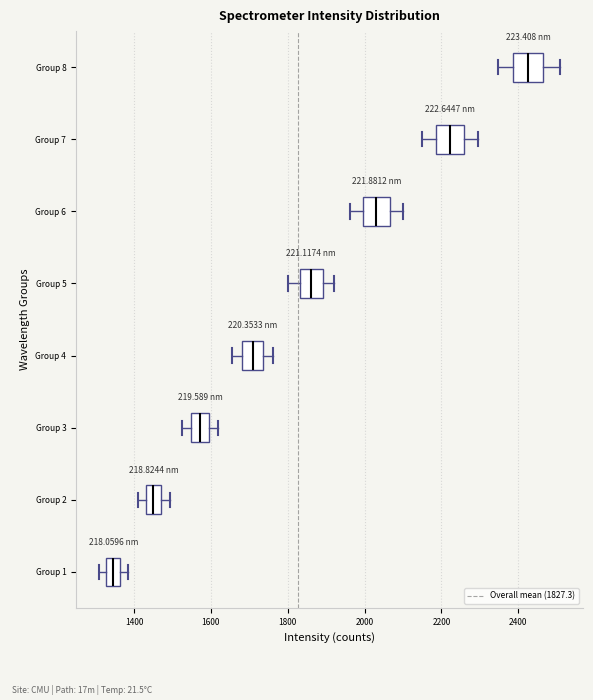

Reading bottom to top, transcribe this box plot: for each box, give where its median line is, the range the box spans, and where its two whiskers end, as read against the x-axis. The values are not printed on the chart, so give them approximately, as read against the axis.

Group 1: median 1340, box 1320 to 1360, whiskers 1300 to 1380
Group 2: median 1460, box 1440 to 1480, whiskers 1420 to 1500
Group 3: median 1580, box 1540 to 1600, whiskers 1520 to 1620
Group 4: median 1700, box 1680 to 1740, whiskers 1660 to 1760
Group 5: median 1860, box 1840 to 1900, whiskers 1800 to 1920
Group 6: median 2040, box 2000 to 2060, whiskers 1960 to 2100
Group 7: median 2220, box 2180 to 2260, whiskers 2140 to 2300
Group 8: median 2420, box 2380 to 2460, whiskers 2340 to 2500